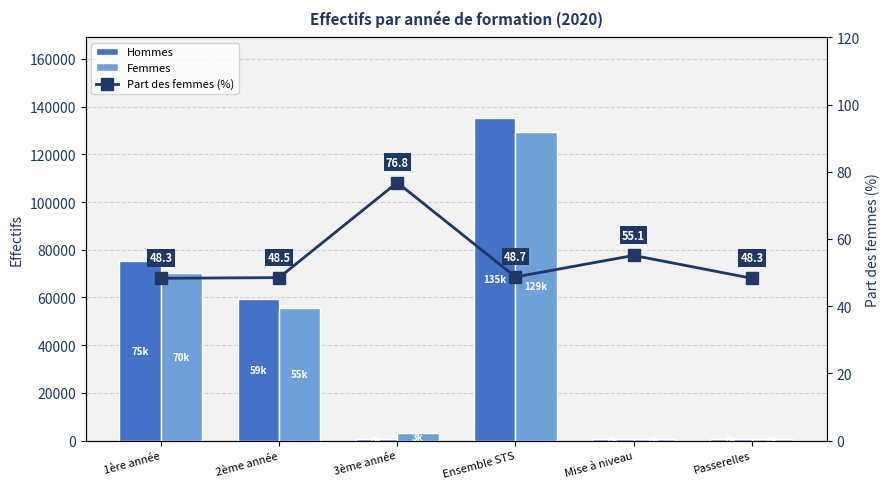

What is the label of the 5th bar from the right?

2ème année